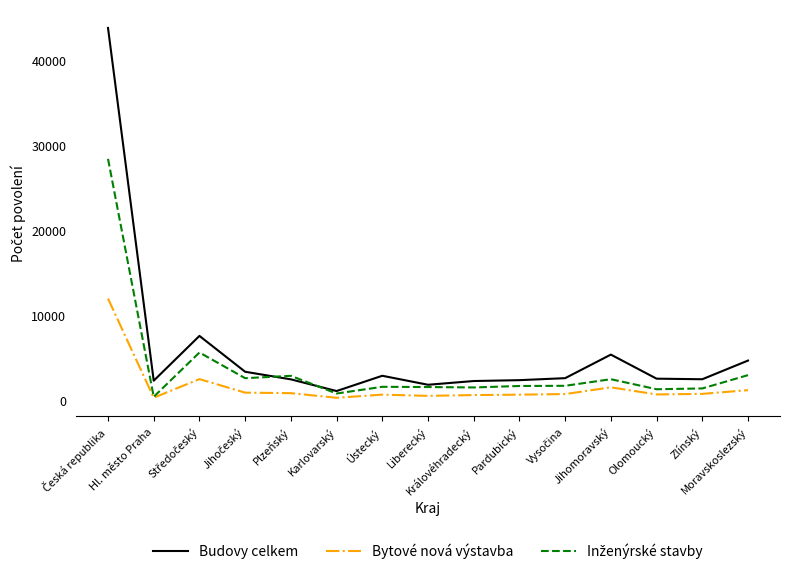

Which series has the largest total across all categories?

Budovy celkem